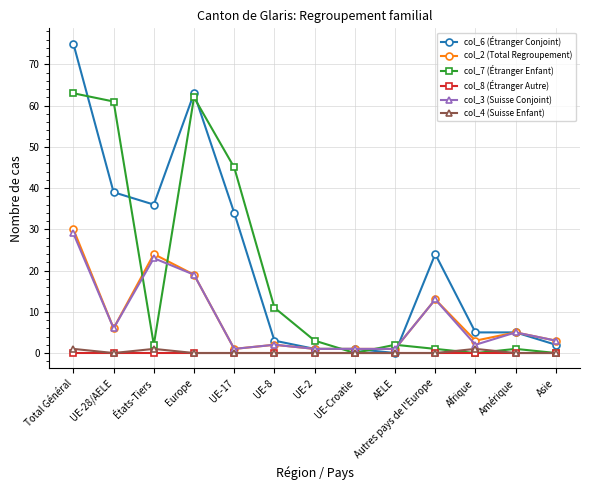

What is the total value across all series at UE-2?

6